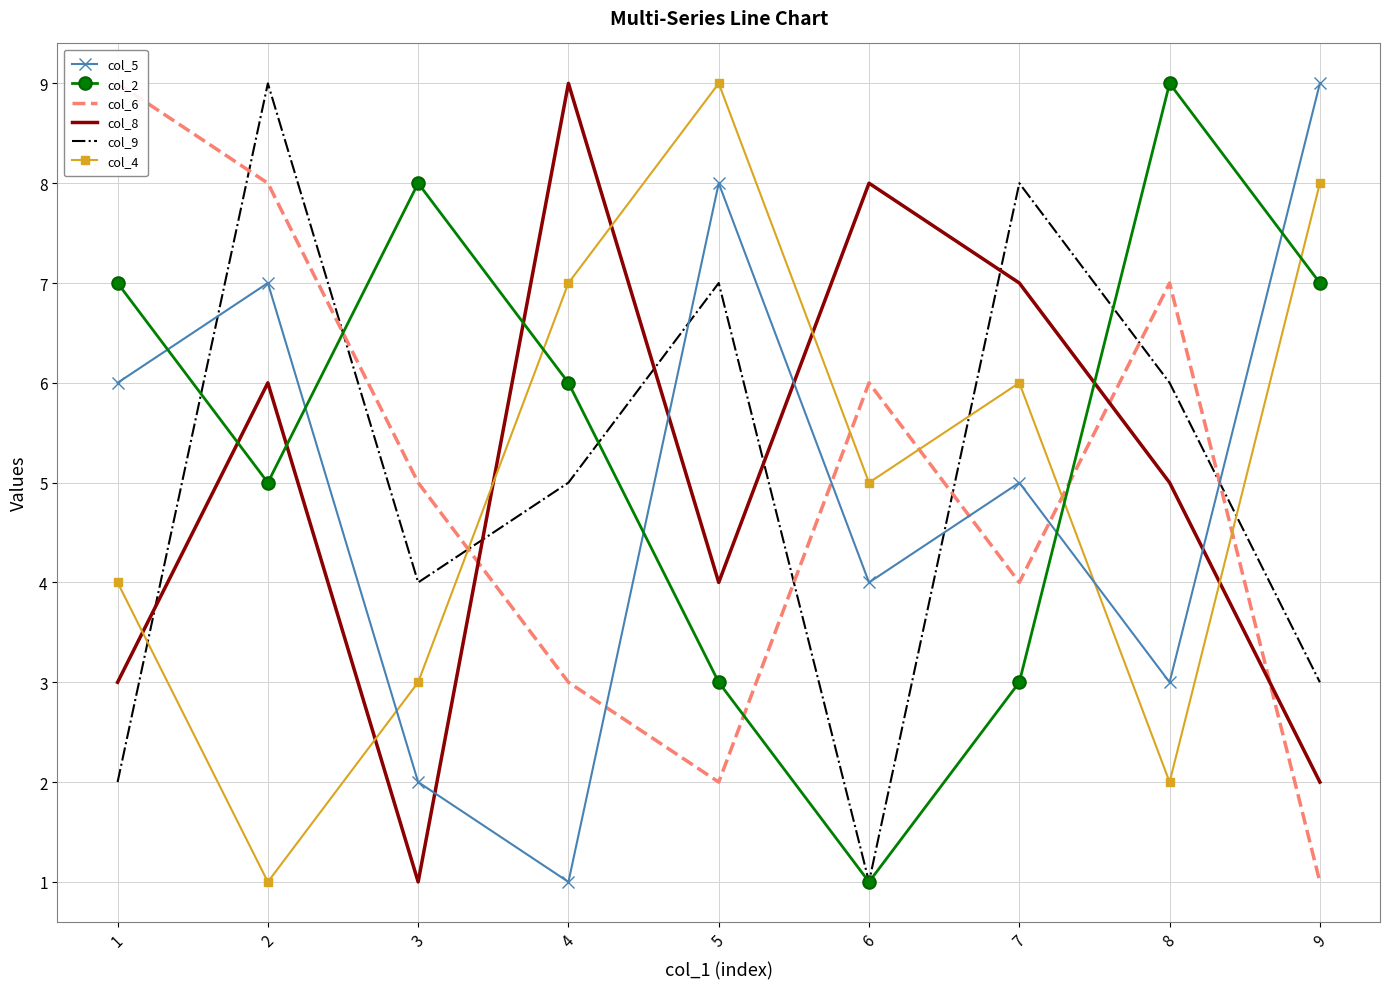

List the series in order of their peak value, highest first.

col_5, col_2, col_6, col_8, col_9, col_4